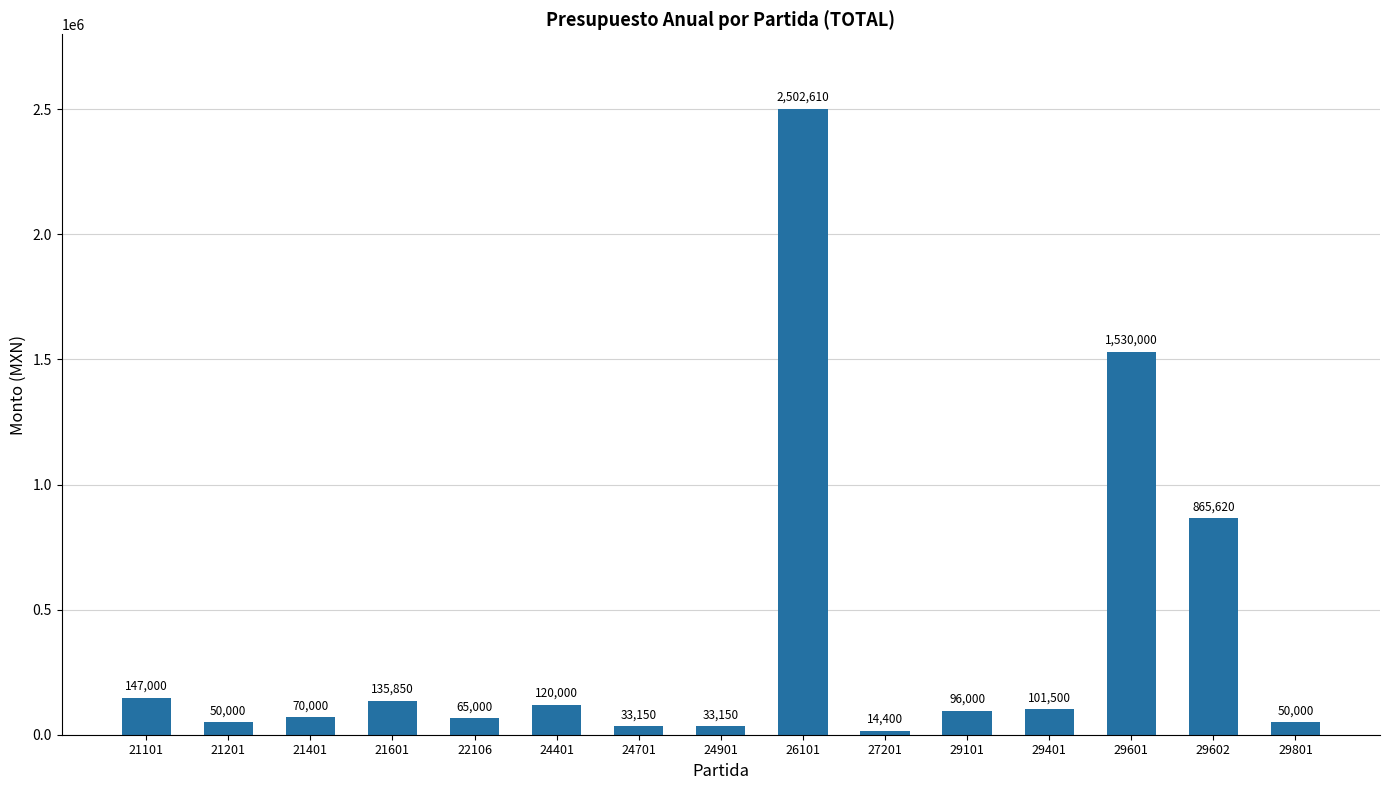

What is the ratio of the value at 24701 to the value at 22106?

0.5